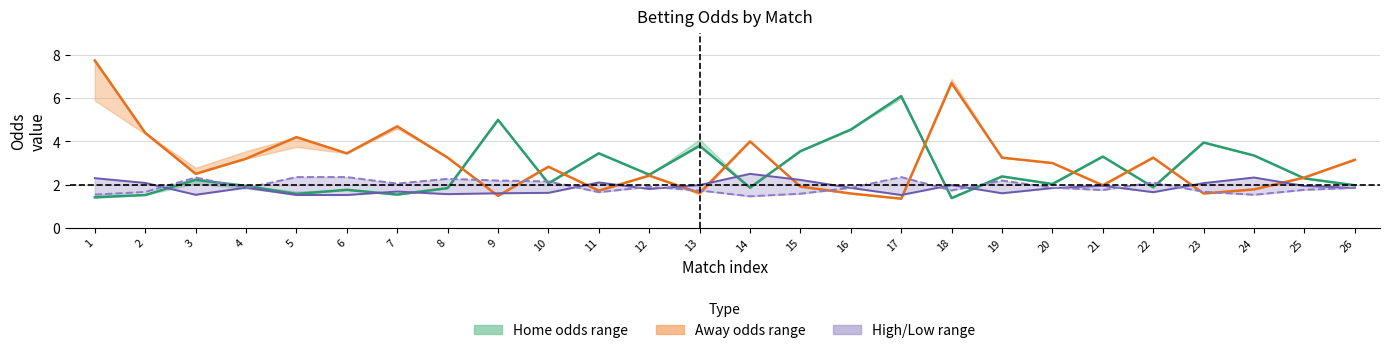

Rank the series at 8 from lowest to highest value.

last_high, last_home, last_low, last_away